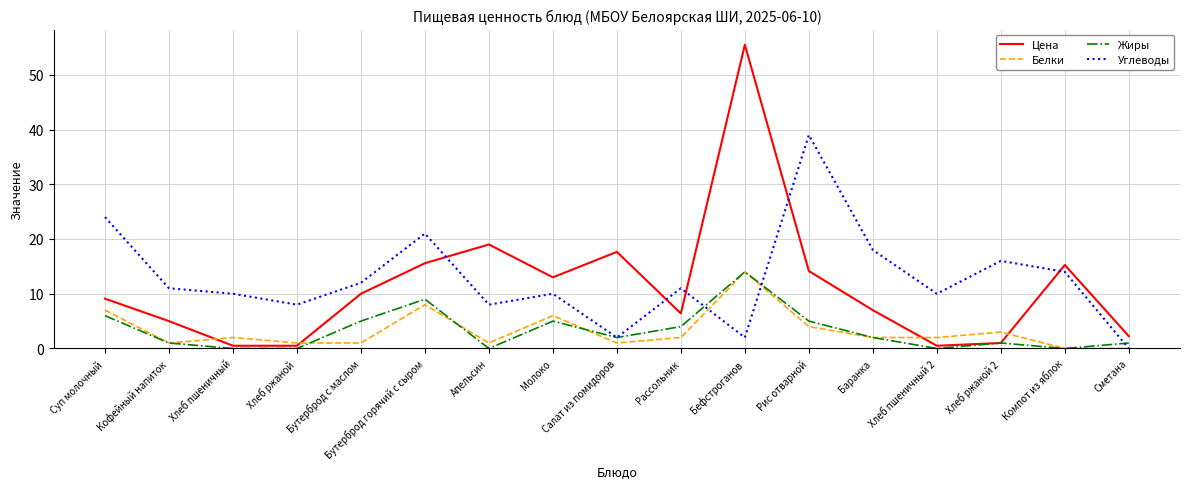

At which category is the sum across all series the highest?

Бефстроганов